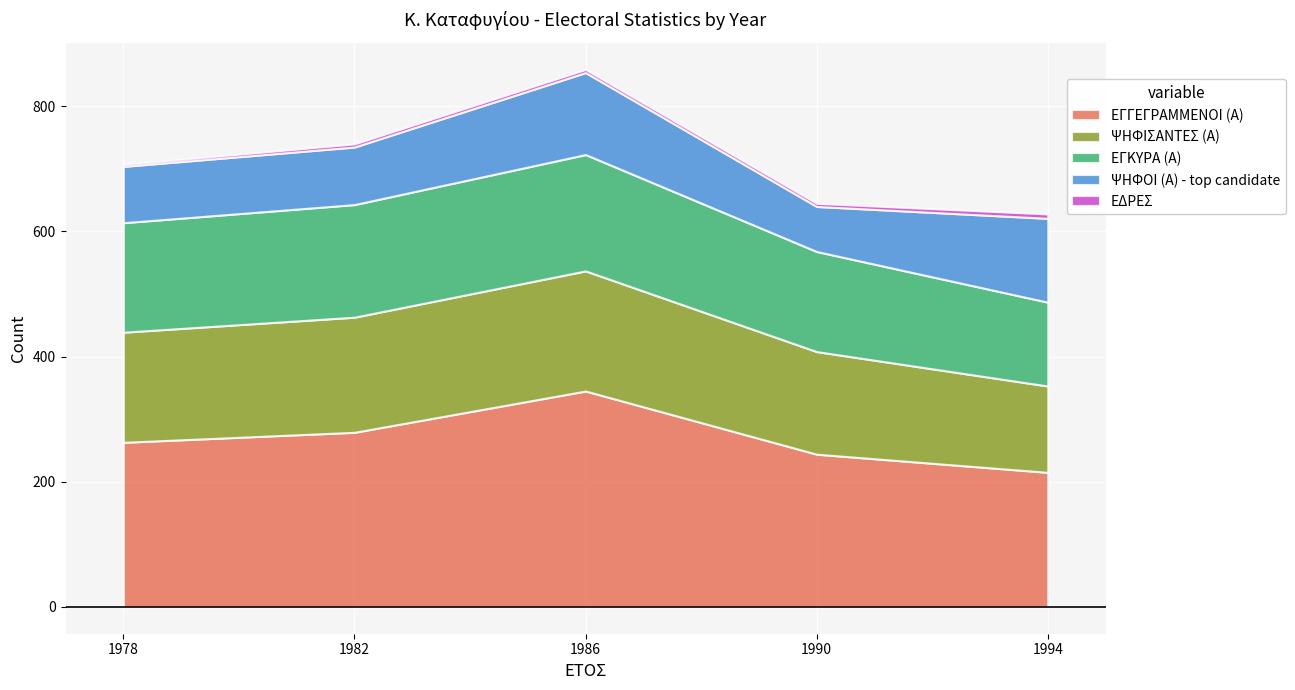

Reading left to right, extract all data points from this chart.

ΕΓΓΕΓΡΑΜΜΕΝΟΙ (Α): 1978=263	1982=279	1986=345	1990=244	1994=215
ΨΗΦΙΣΑΝΤΕΣ (Α): 1978=176	1982=184	1986=192	1990=164	1994=138
ΕΓΚΥΡΑ (Α): 1978=175	1982=180	1986=186	1990=160	1994=134
ΨΗΦΟΙ (Α) - top candidate: 1978=90	1982=92	1986=131	1990=72	1994=134
ΕΔΡΕΣ: 1978=3	1982=5	1986=5	1990=5	1994=7